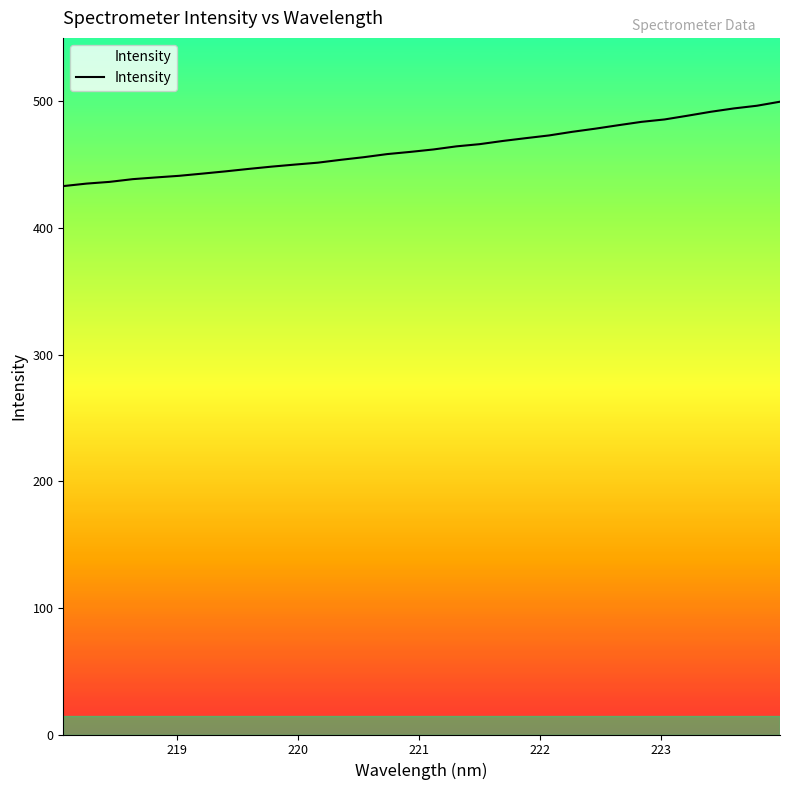

What is the difference between the maximum and minimum values?

66.6